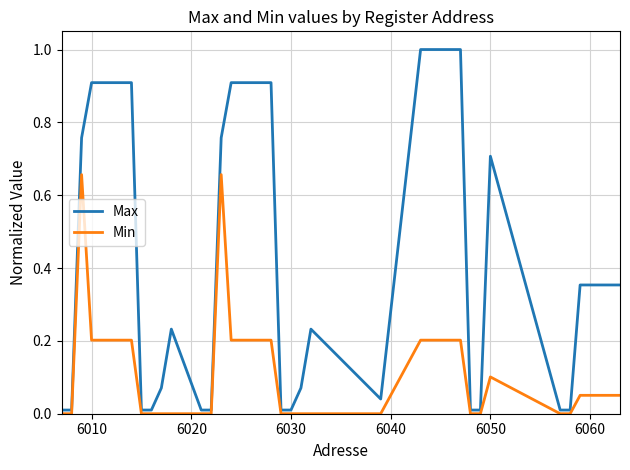

Which series has the largest range (max minus min)?

Max